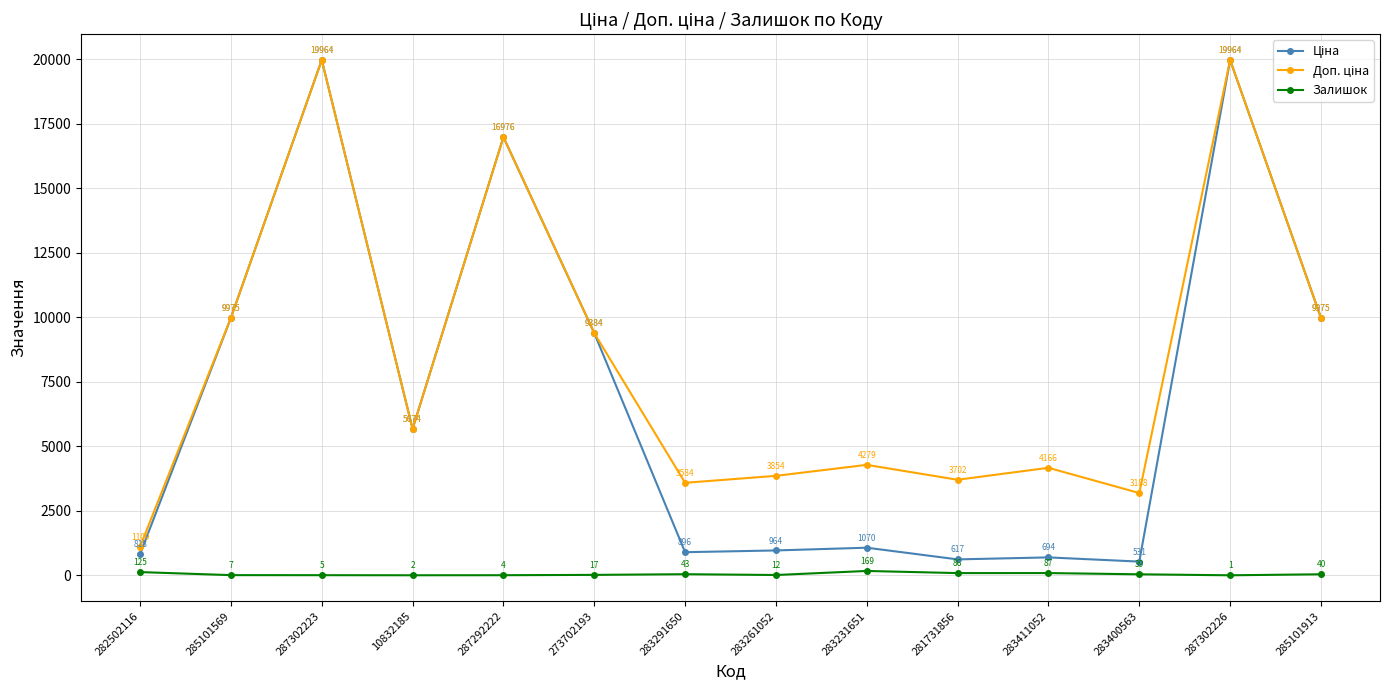

At how many categories does at least one series exceed 12848?

3